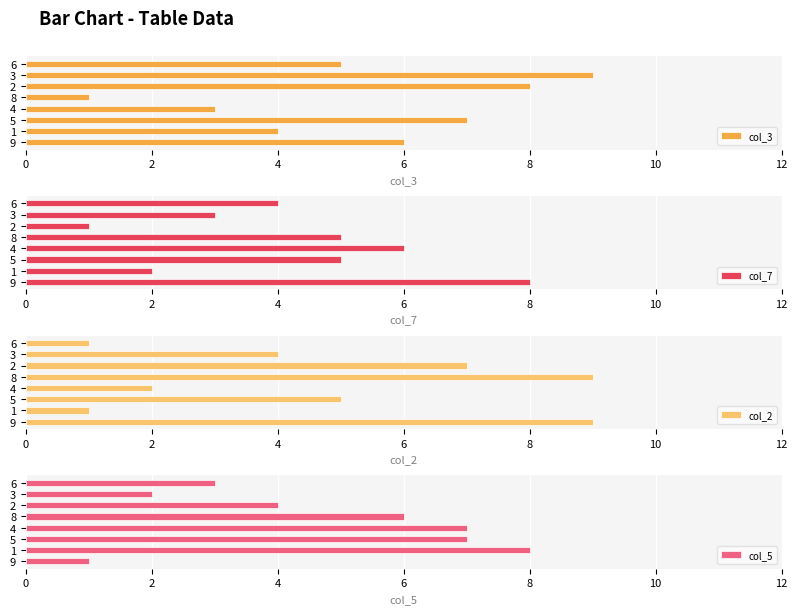

How many data points in col_3 are less than 6?

4